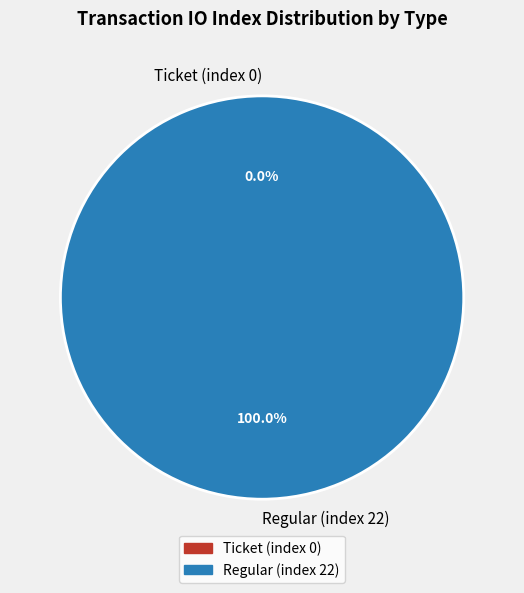

To the nearest percent, what is the difference between the Ticket (index 0) and Regular (index 22) slice percentages?

100%